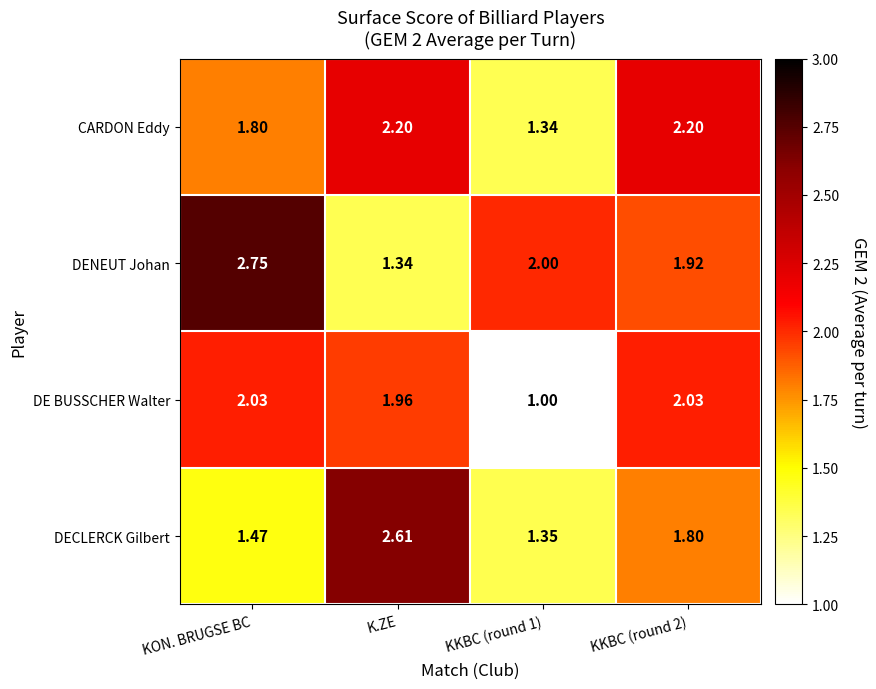

Which label corresponds to the smallest value in the chart?

KKBC (round 1)